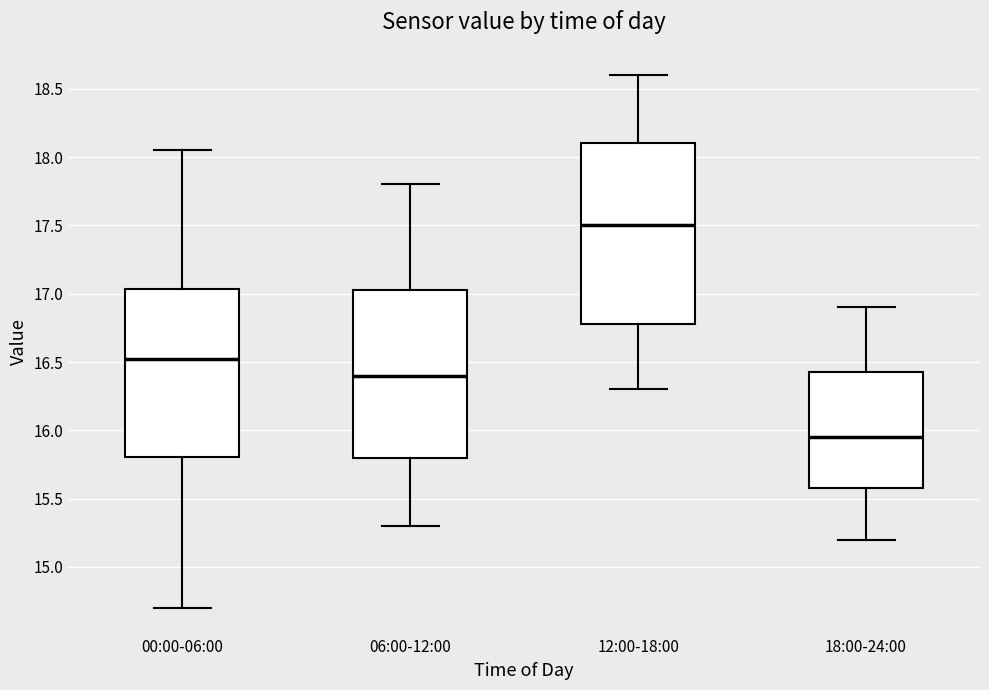

Which box is the tallest, from its lower edge to its upper edge?

12:00-18:00